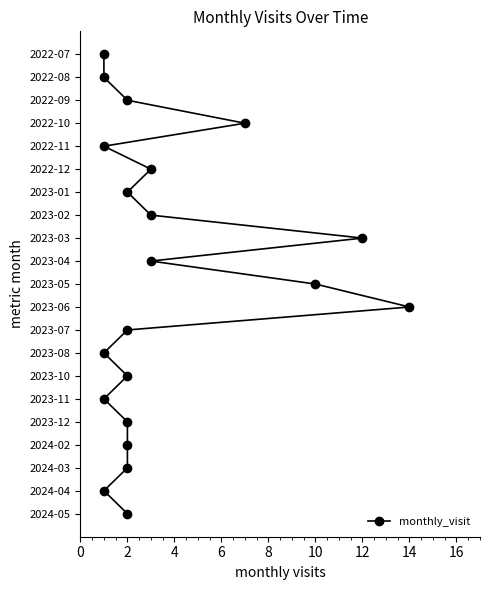

Does the chart have visible grid lines?

No